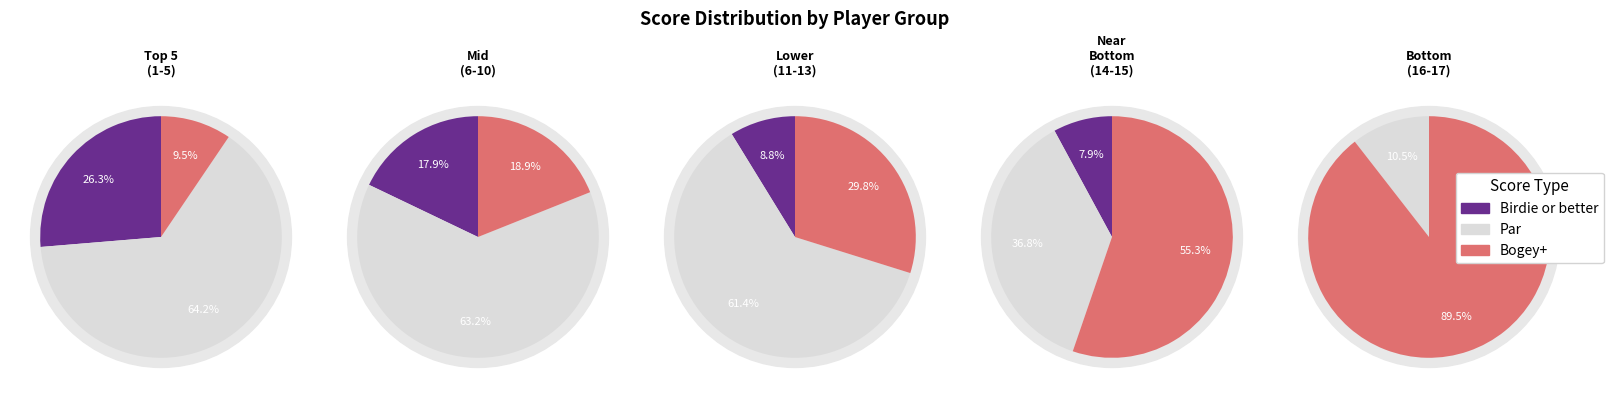

True or false: hole_score_4 accounts for 23% of the total.

False